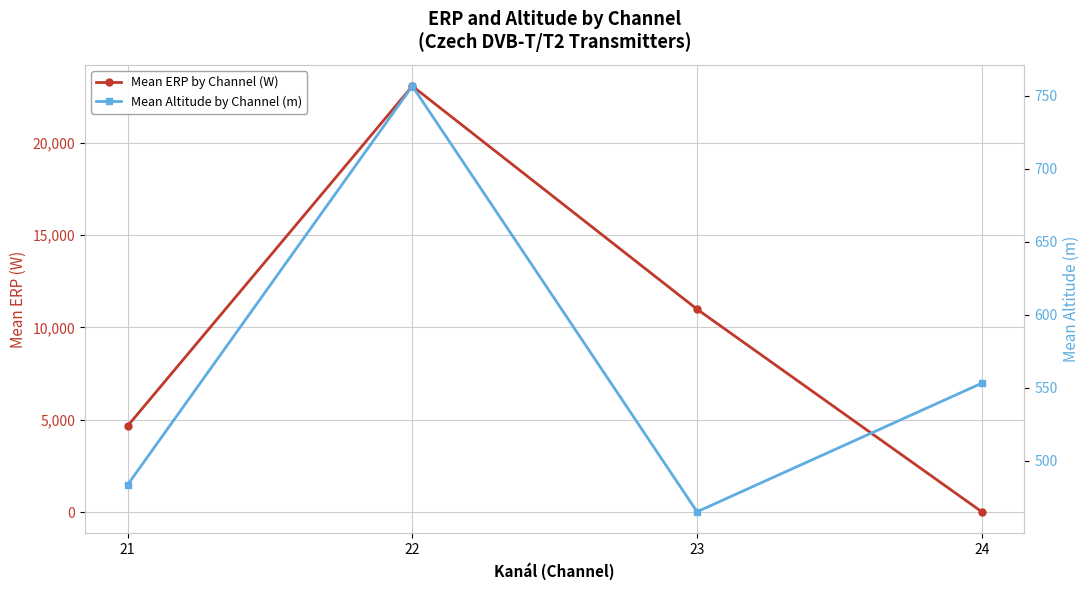

How many interior local valleys does the Mean Altitude by Channel (m) series have?

1